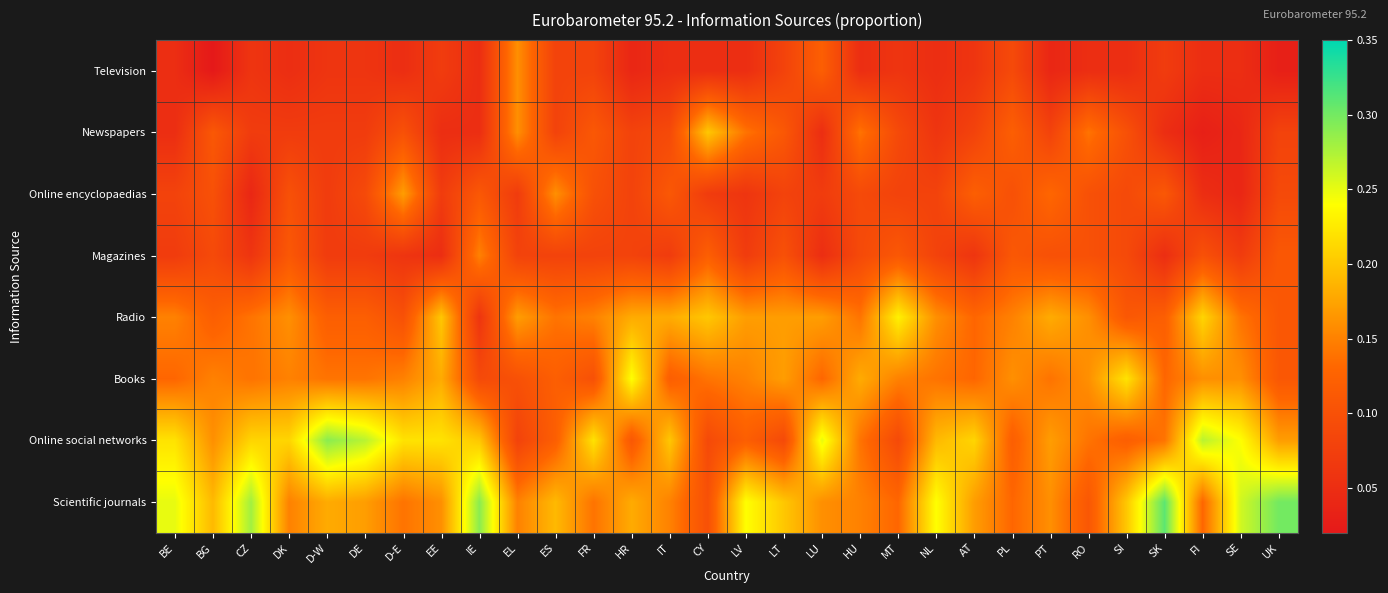

Reading left to right, what are all the values shown in this chart?

Television: BE=0.1	BG=0.0	CZ=0.1	DK=0.1	D-W=0.1	DE=0.1	D-E=0.1	EE=0.1	IE=0.1	EL=0.2	ES=0.1	FR=0.1	HR=0.0	IT=0.1	CY=0.1	LV=0.1	LT=0.1	LU=0.1	HU=0.1	MT=0.1	NL=0.1	AT=0.1	PL=0.1	PT=0.0	RO=0.1	SI=0.1	SK=0.1	FI=0.1	SE=0.1	UK=0.0
Newspapers: BE=0.1	BG=0.1	CZ=0.1	DK=0.1	D-W=0.1	DE=0.1	D-E=0.1	EE=0.1	IE=0.1	EL=0.2	ES=0.1	FR=0.1	HR=0.1	IT=0.1	CY=0.2	LV=0.1	LT=0.1	LU=0.1	HU=0.1	MT=0.1	NL=0.1	AT=0.1	PL=0.1	PT=0.1	RO=0.1	SI=0.1	SK=0.1	FI=0.0	SE=0.0	UK=0.1
Online encyclopaedias: BE=0.1	BG=0.1	CZ=0.0	DK=0.1	D-W=0.1	DE=0.1	D-E=0.2	EE=0.1	IE=0.1	EL=0.1	ES=0.2	FR=0.1	HR=0.1	IT=0.1	CY=0.1	LV=0.1	LT=0.1	LU=0.1	HU=0.1	MT=0.1	NL=0.1	AT=0.1	PL=0.1	PT=0.1	RO=0.1	SI=0.1	SK=0.1	FI=0.1	SE=0.0	UK=0.1
Magazines: BE=0.1	BG=0.1	CZ=0.1	DK=0.1	D-W=0.1	DE=0.1	D-E=0.1	EE=0.1	IE=0.1	EL=0.1	ES=0.1	FR=0.1	HR=0.1	IT=0.1	CY=0.1	LV=0.1	LT=0.1	LU=0.1	HU=0.1	MT=0.1	NL=0.1	AT=0.1	PL=0.1	PT=0.1	RO=0.1	SI=0.1	SK=0.1	FI=0.1	SE=0.1	UK=0.1
Radio: BE=0.1	BG=0.1	CZ=0.1	DK=0.2	D-W=0.1	DE=0.1	D-E=0.1	EE=0.2	IE=0.1	EL=0.2	ES=0.1	FR=0.1	HR=0.2	IT=0.2	CY=0.2	LV=0.2	LT=0.2	LU=0.2	HU=0.1	MT=0.2	NL=0.2	AT=0.1	PL=0.1	PT=0.2	RO=0.2	SI=0.1	SK=0.1	FI=0.2	SE=0.1	UK=0.1
Books: BE=0.1	BG=0.1	CZ=0.1	DK=0.1	D-W=0.1	DE=0.1	D-E=0.1	EE=0.2	IE=0.1	EL=0.1	ES=0.1	FR=0.1	HR=0.2	IT=0.1	CY=0.1	LV=0.1	LT=0.2	LU=0.1	HU=0.2	MT=0.1	NL=0.1	AT=0.1	PL=0.2	PT=0.1	RO=0.2	SI=0.2	SK=0.1	FI=0.2	SE=0.2	UK=0.1
Online social networks: BE=0.2	BG=0.2	CZ=0.2	DK=0.2	D-W=0.3	DE=0.3	D-E=0.2	EE=0.2	IE=0.2	EL=0.1	ES=0.1	FR=0.2	HR=0.1	IT=0.2	CY=0.1	LV=0.1	LT=0.1	LU=0.2	HU=0.1	MT=0.1	NL=0.2	AT=0.2	PL=0.1	PT=0.2	RO=0.1	SI=0.1	SK=0.1	FI=0.3	SE=0.2	UK=0.2
Scientific journals: BE=0.2	BG=0.2	CZ=0.3	DK=0.1	D-W=0.2	DE=0.2	D-E=0.1	EE=0.2	IE=0.3	EL=0.1	ES=0.2	FR=0.1	HR=0.2	IT=0.1	CY=0.1	LV=0.2	LT=0.2	LU=0.2	HU=0.1	MT=0.1	NL=0.2	AT=0.2	PL=0.1	PT=0.2	RO=0.1	SI=0.2	SK=0.3	FI=0.1	SE=0.3	UK=0.3